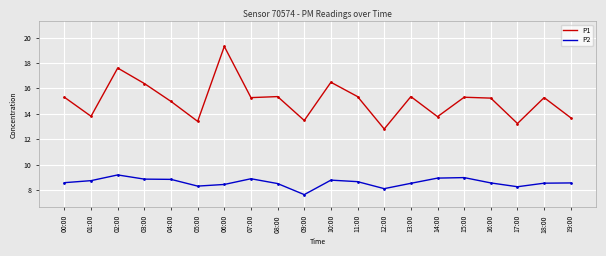

How many lines are shown in the chart?

2